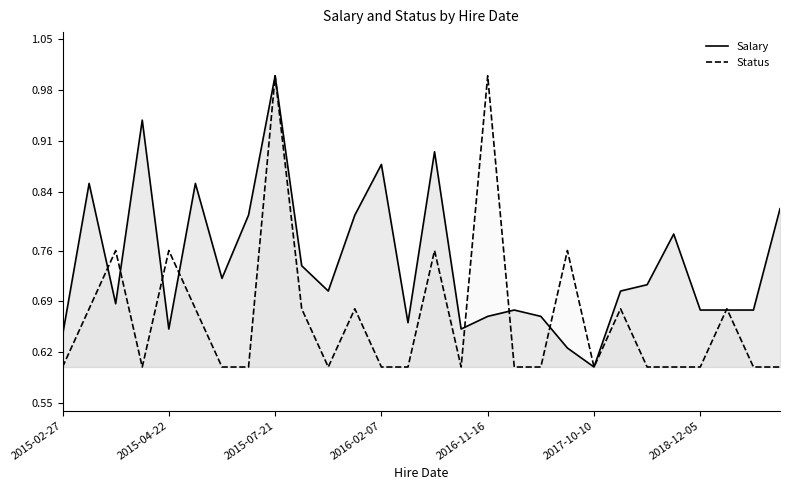

Reading left to right, extract all data points from this chart.

Salary: 0.6	0.9	0.7	0.9	0.7	0.9	0.7	0.8	1.0	0.7	0.7	0.8	0.9	0.7	0.9	0.7	0.7	0.7	0.7	0.6	0.6	0.7	0.7	0.8	0.7	0.7	0.7	0.8
Status: 0.6	0.7	0.8	0.6	0.8	0.7	0.6	0.6	1.0	0.7	0.6	0.7	0.6	0.6	0.8	0.6	1.0	0.6	0.6	0.8	0.6	0.7	0.6	0.6	0.6	0.7	0.6	0.6